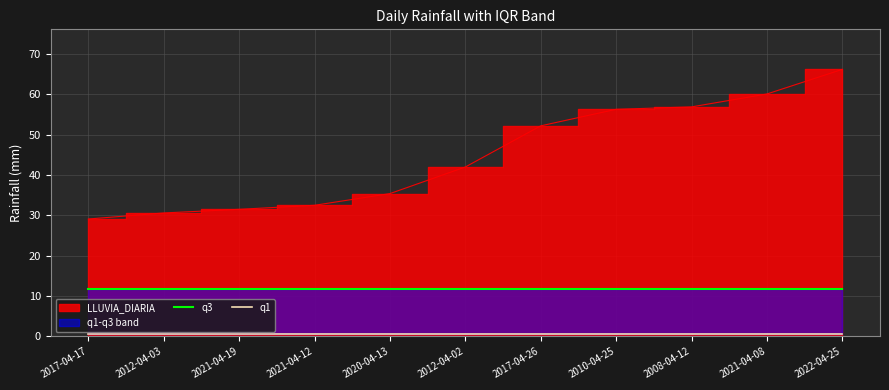

What is the sum of all q1 values?

5.5